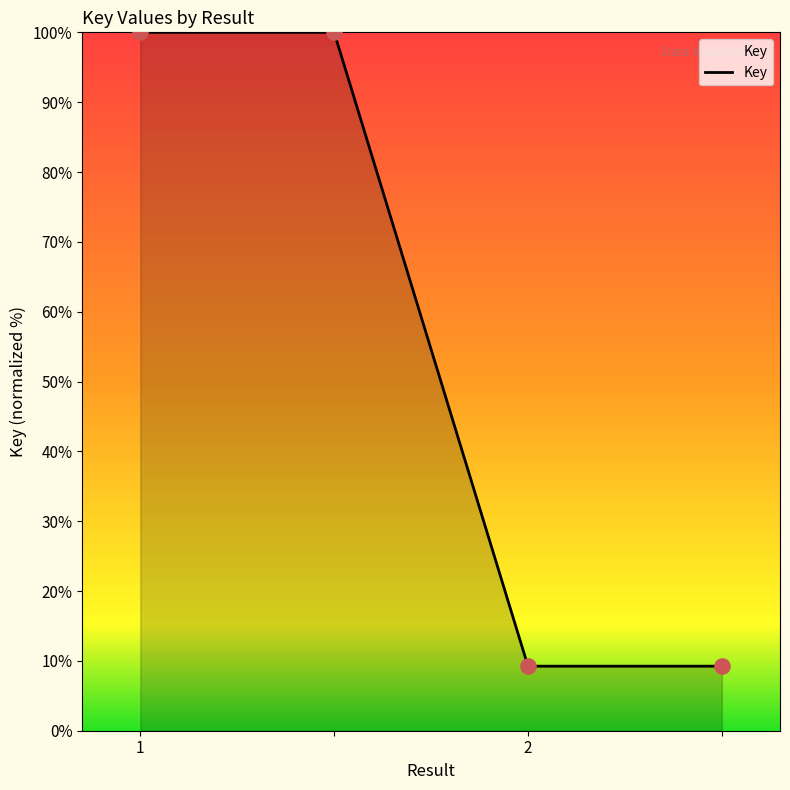

True or false: there are more than 1 points higher than both neighbors.

False